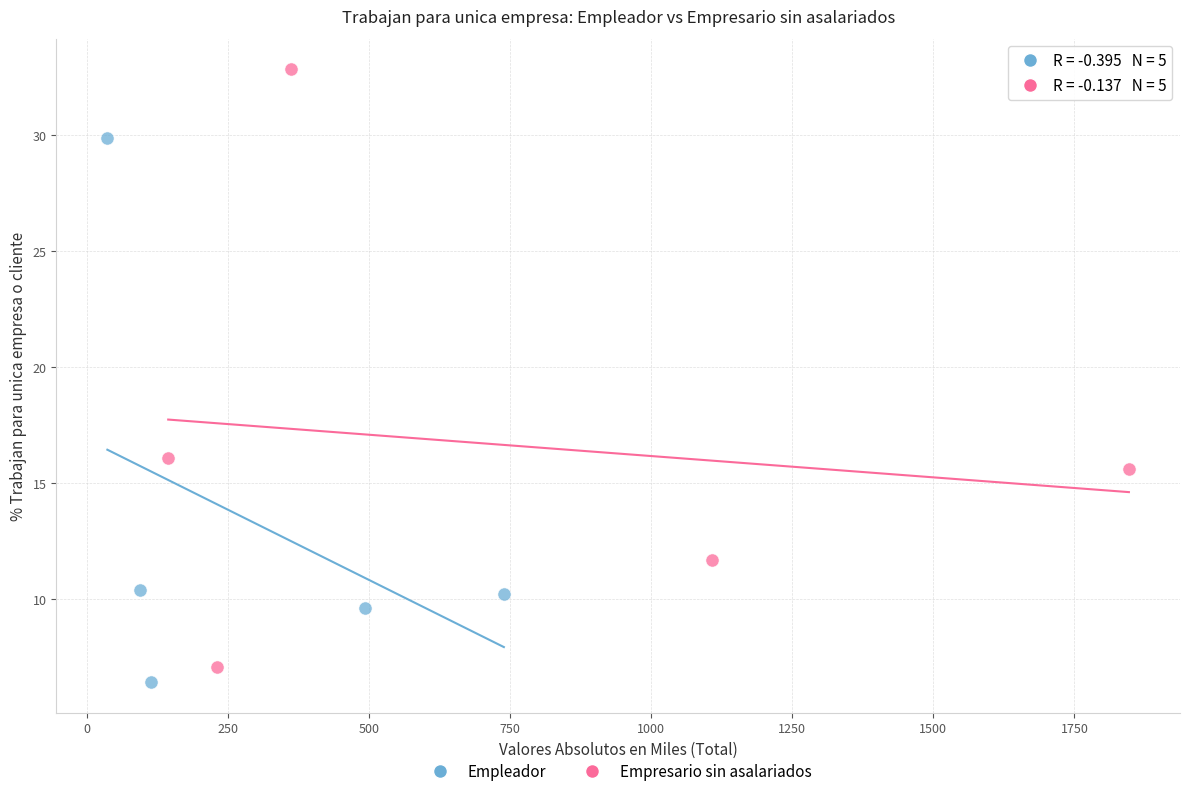

Which series contains the highest Y value?

Empresario sin asalariados